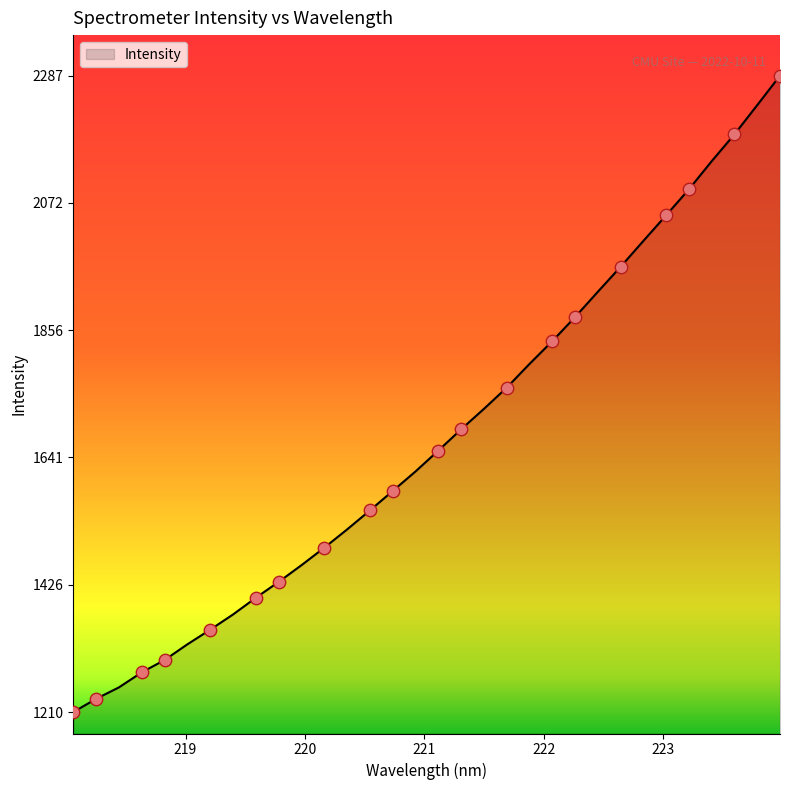

What is the maximum value shown in the chart?

2287.1